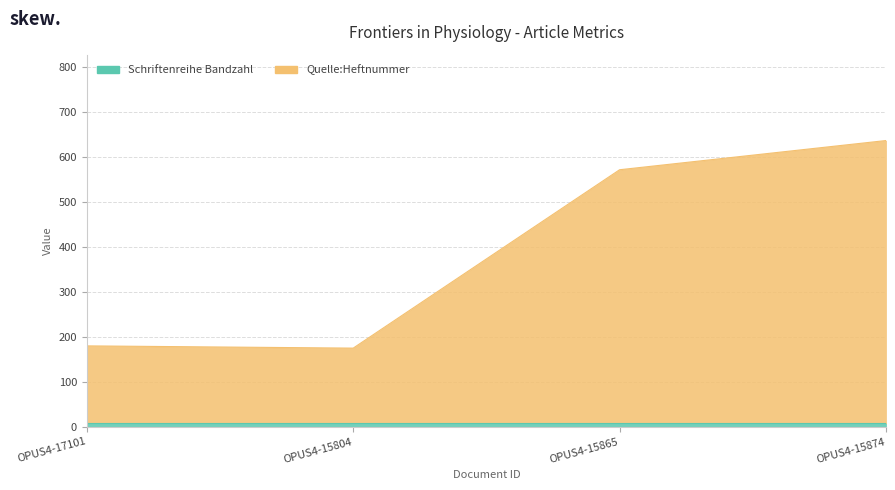

Rank the categories by value from lowest to highest.

OPUS4-15804, OPUS4-17101, OPUS4-15865, OPUS4-15874